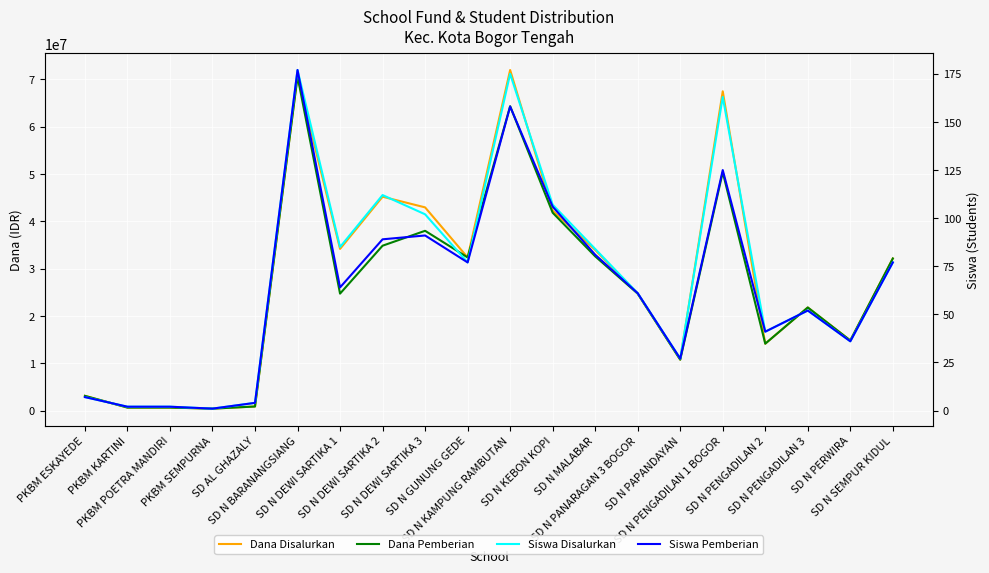

Is it true that Dana Disalurkan equals 42975000 at SD N DEWI SARTIKA 3?

True